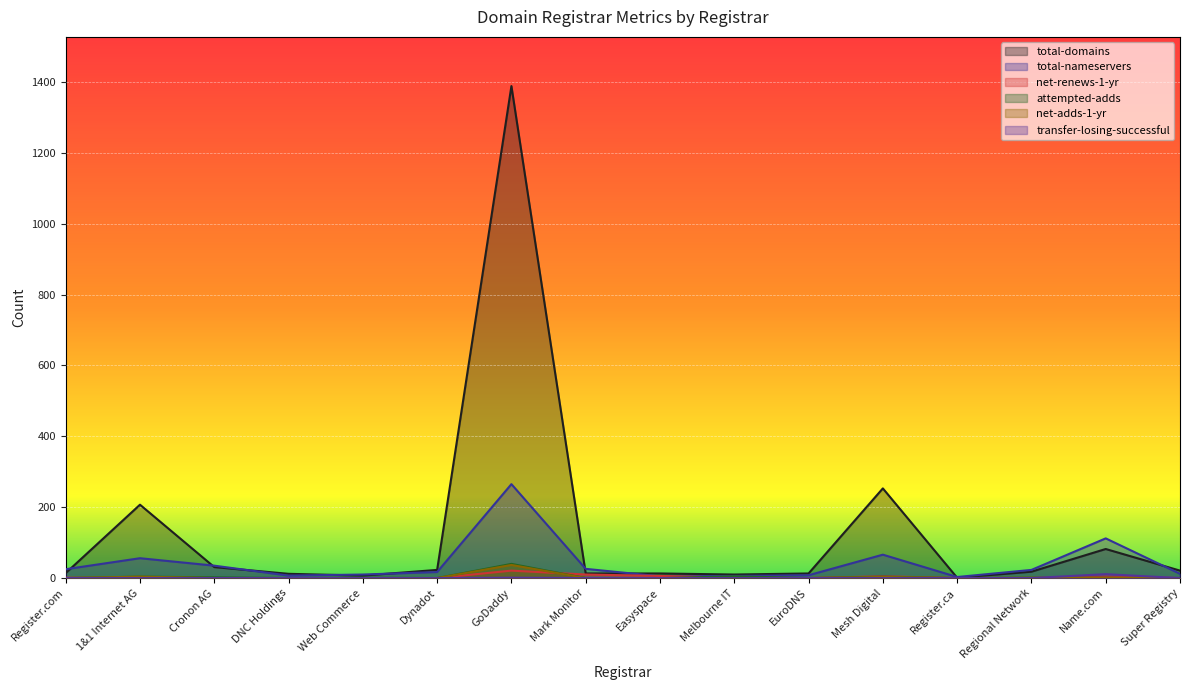

True or false: net-adds-1-yr and attempted-adds intersect in this chart.

False